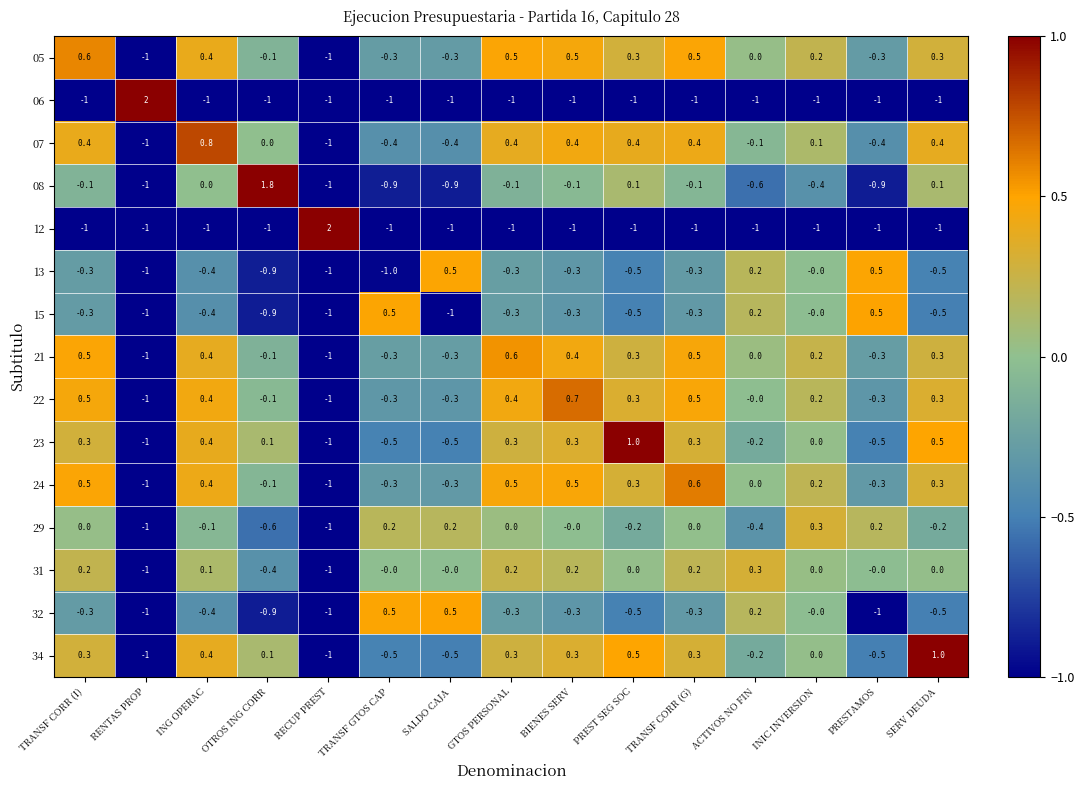

Is the value of 32 at PREST SEG SOC greater than the value of 12 at GTOS PERSONAL?

Yes